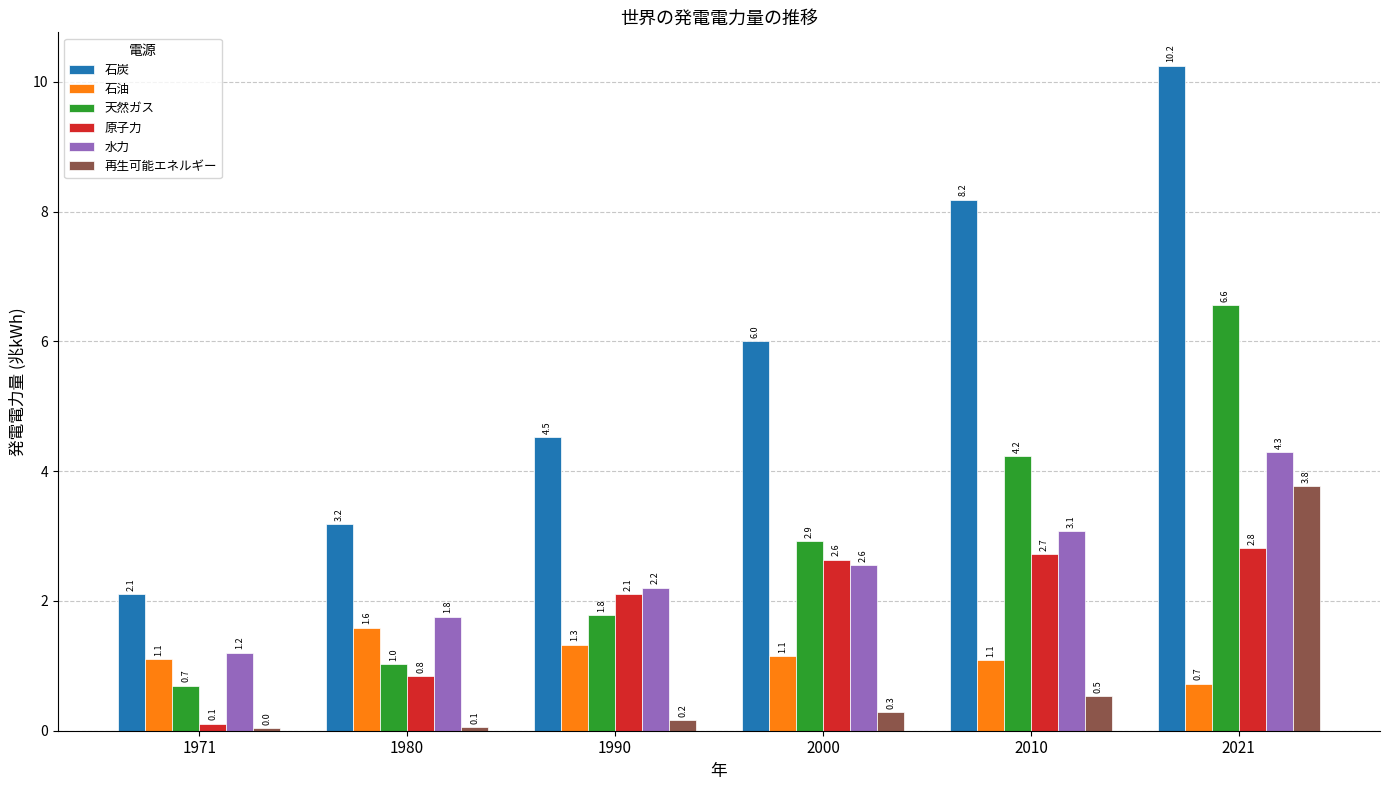

What is the difference between the maximum and minimum values in the 水力 series?

3.1